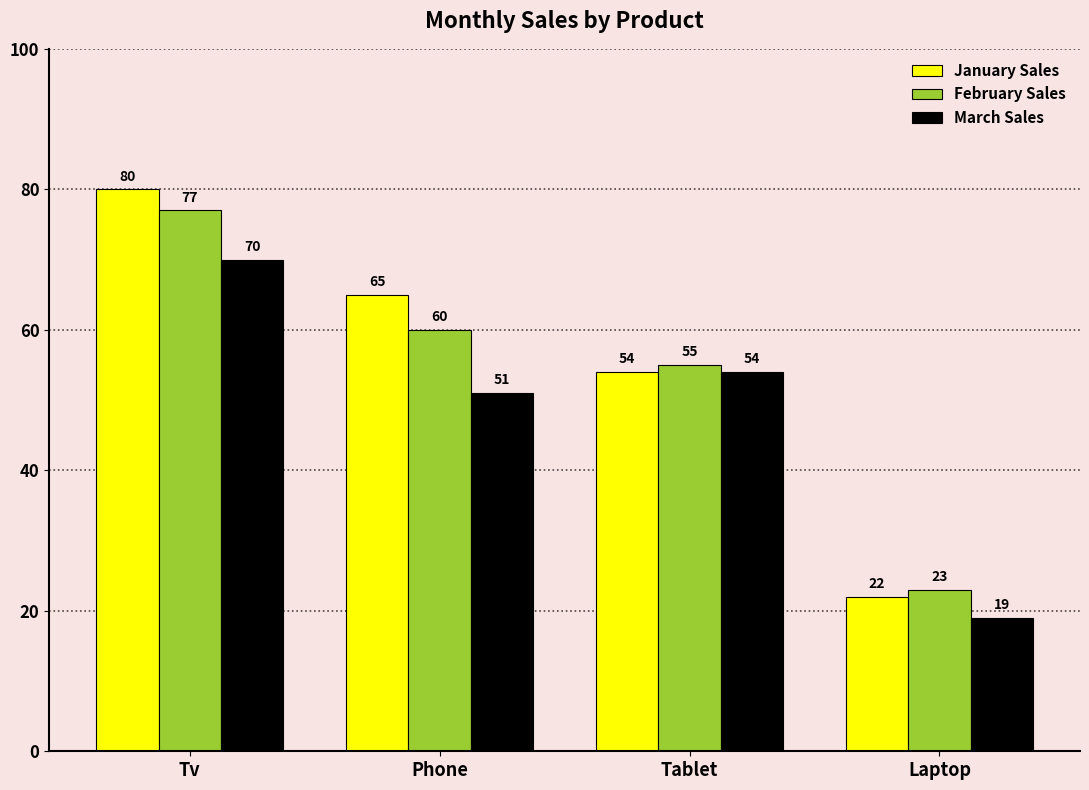

What is the difference between the February Sales values at Laptop and Tablet?

32